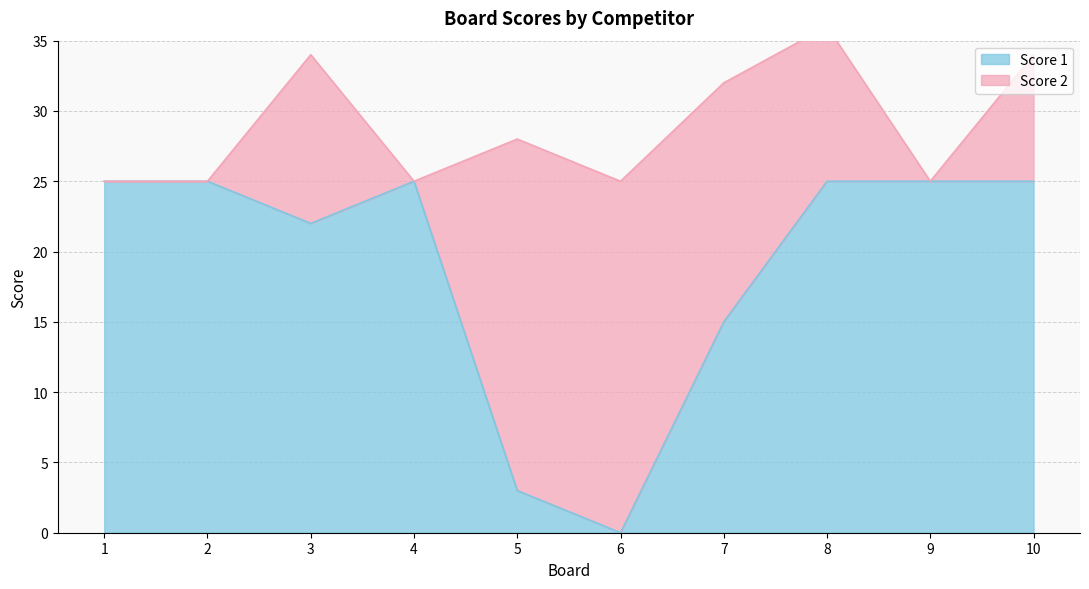

List the labels in order of value, smallest first.

6, 5, 7, 3, 1, 2, 4, 8, 9, 10